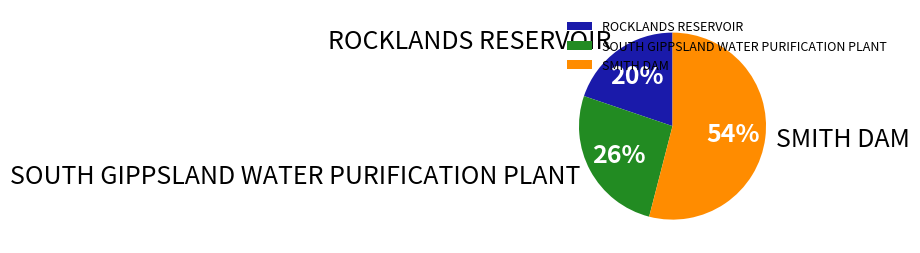

How many slices are in this pie chart?

3